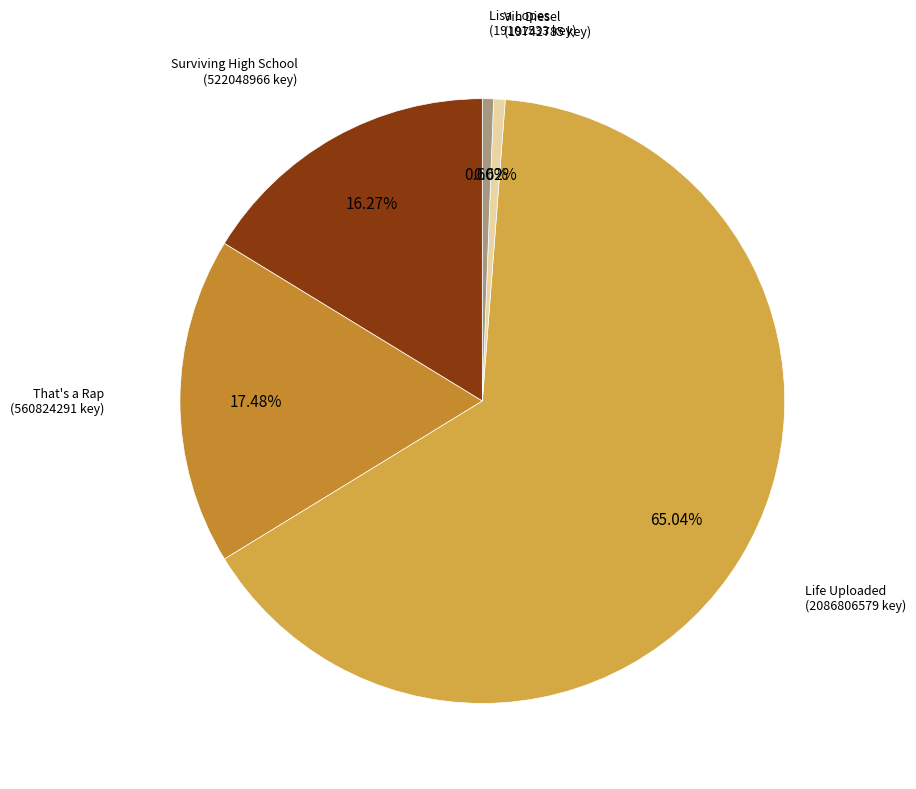

Does Life Uploaded account for over 50% of the chart?

Yes